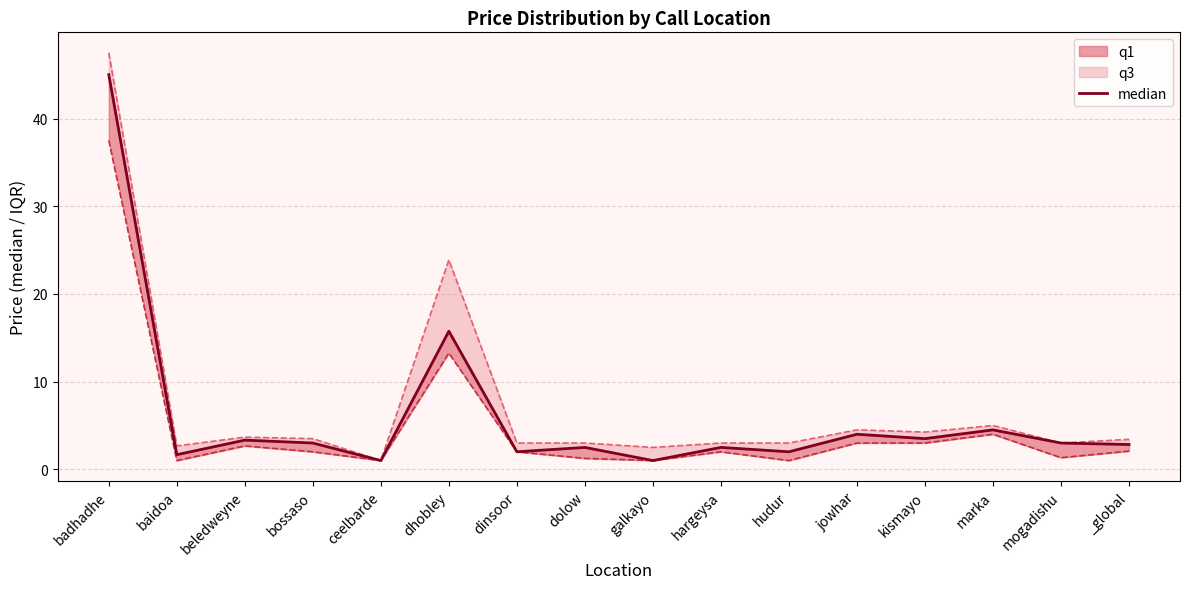

What is the approximate value at hudur?

2.0